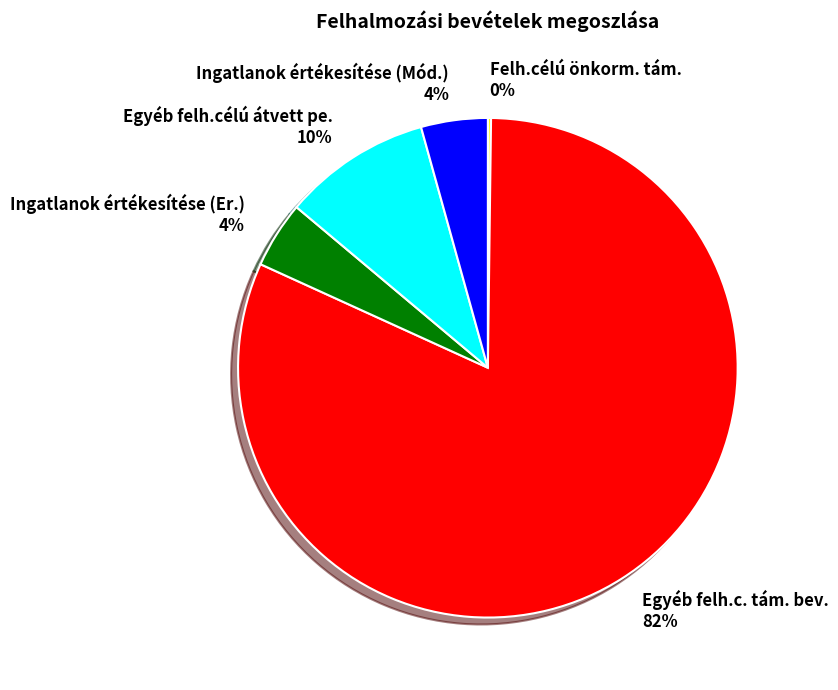

True or false: Egyéb felh.c. tám. bev. accounts for 82% of the total.

True